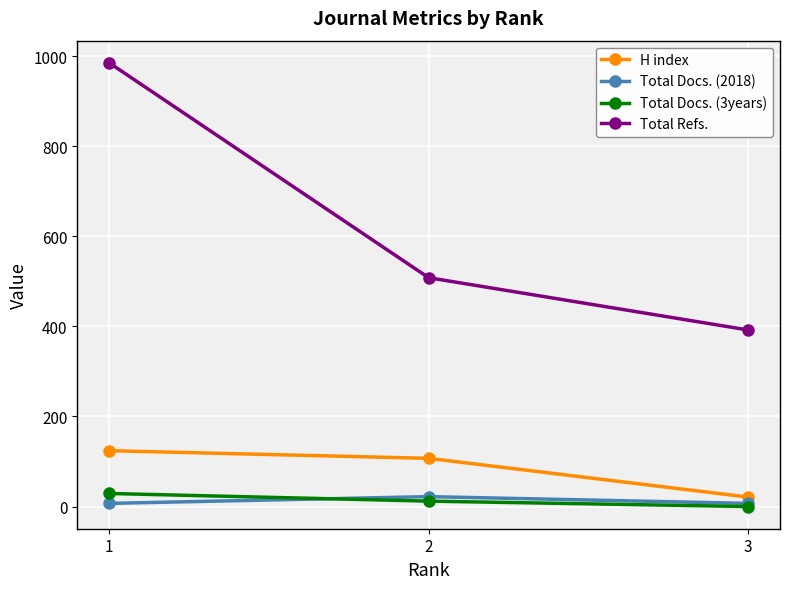

What is the minimum value for H index?

21